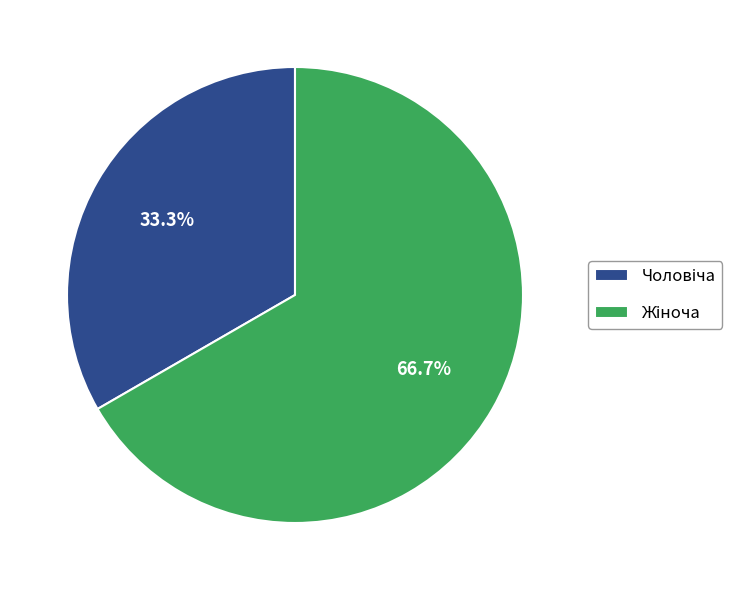

Does any single category account for the majority?

Yes